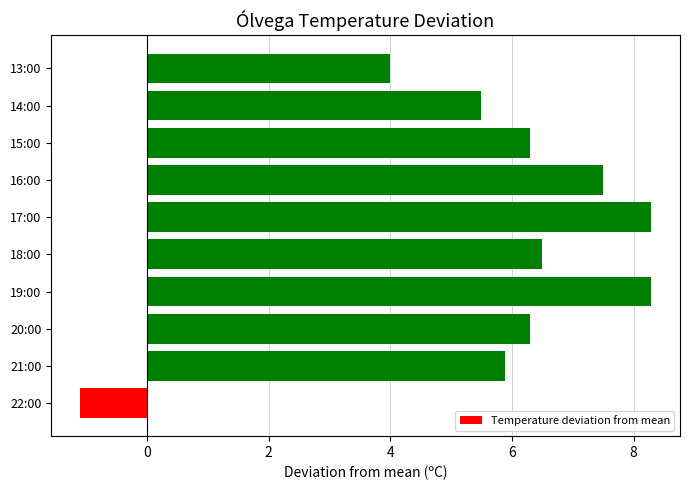

The chart shows a value of 3.9 at 15:00. True or false?

False